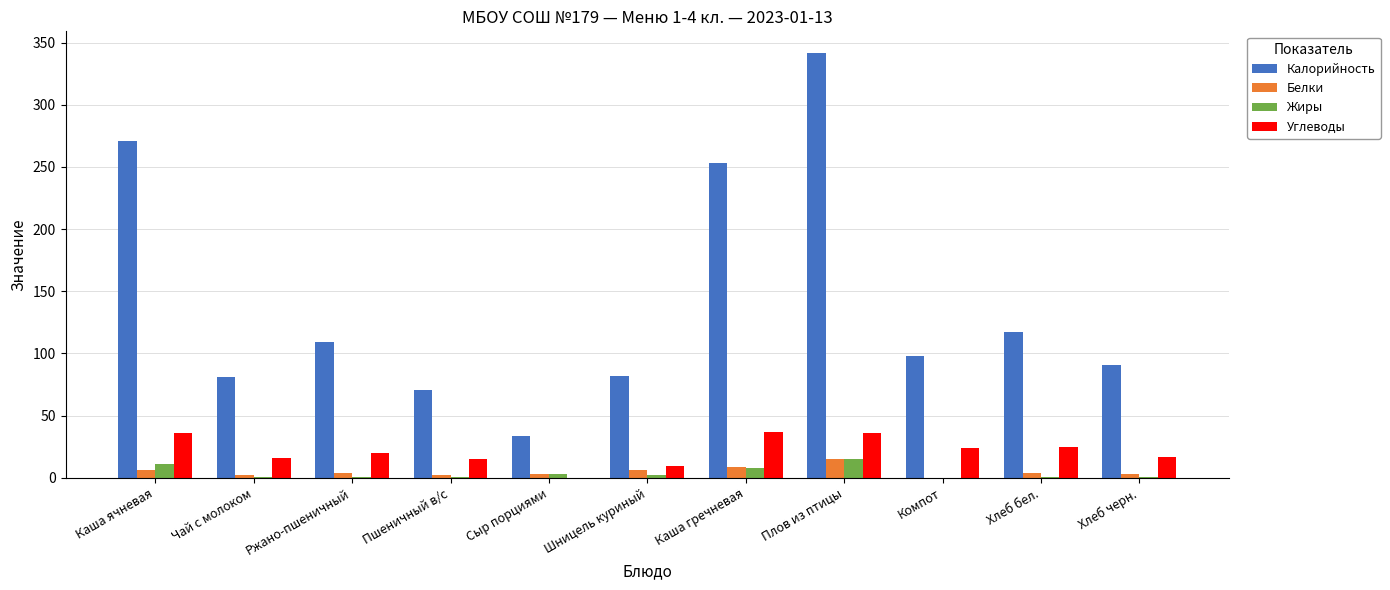

At which category is the sum across all series the highest?

Плов из птицы